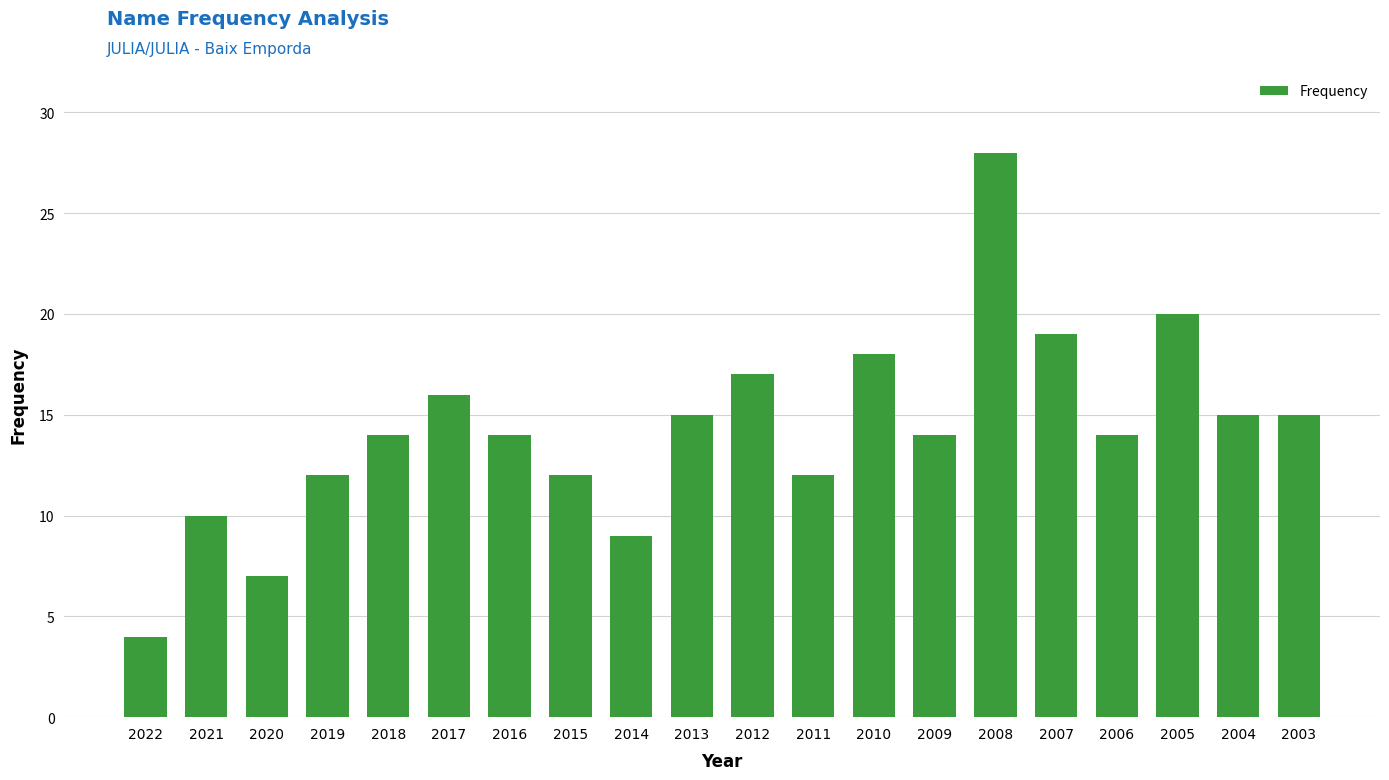

What is the smallest value displayed?

4